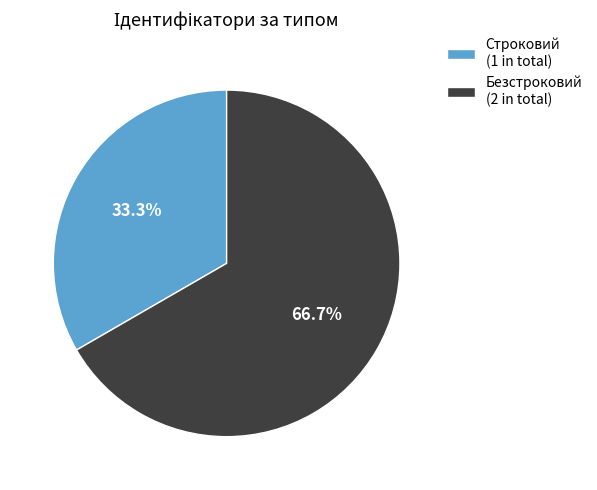

What percentage is the Безстроковий slice, to the nearest percent?

67%